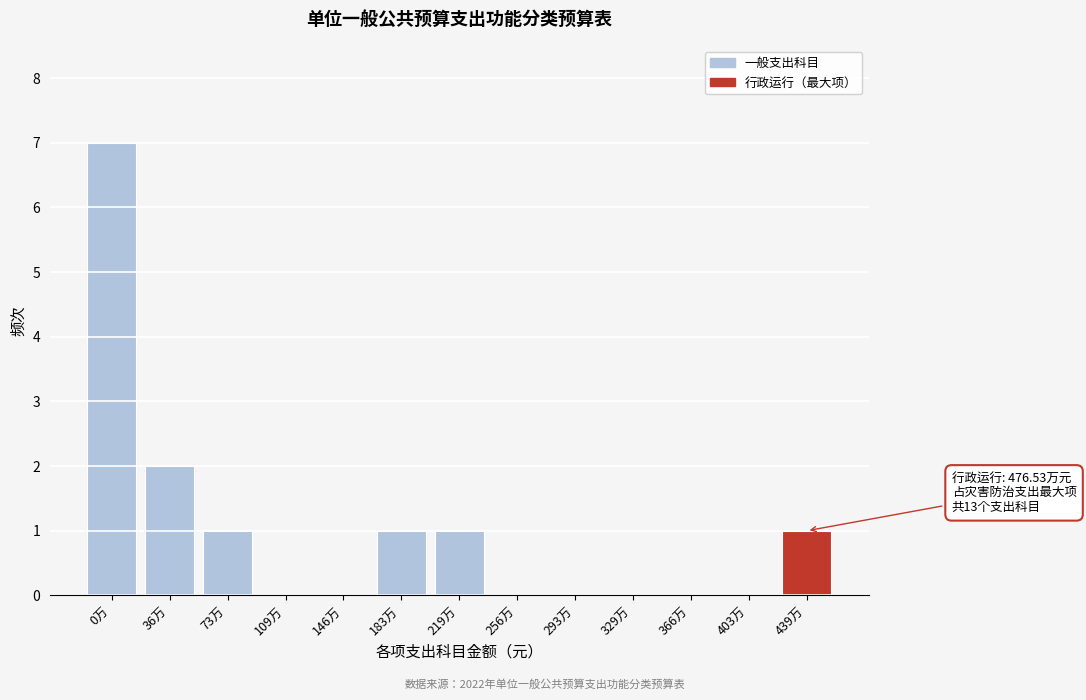

Reading left to right, list all the values displayed in this chart.

0万=7	36万=2	73万=1	109万=0	146万=0	183万=1	219万=1	256万=0	293万=0	329万=0	366万=0	403万=0	439万=1